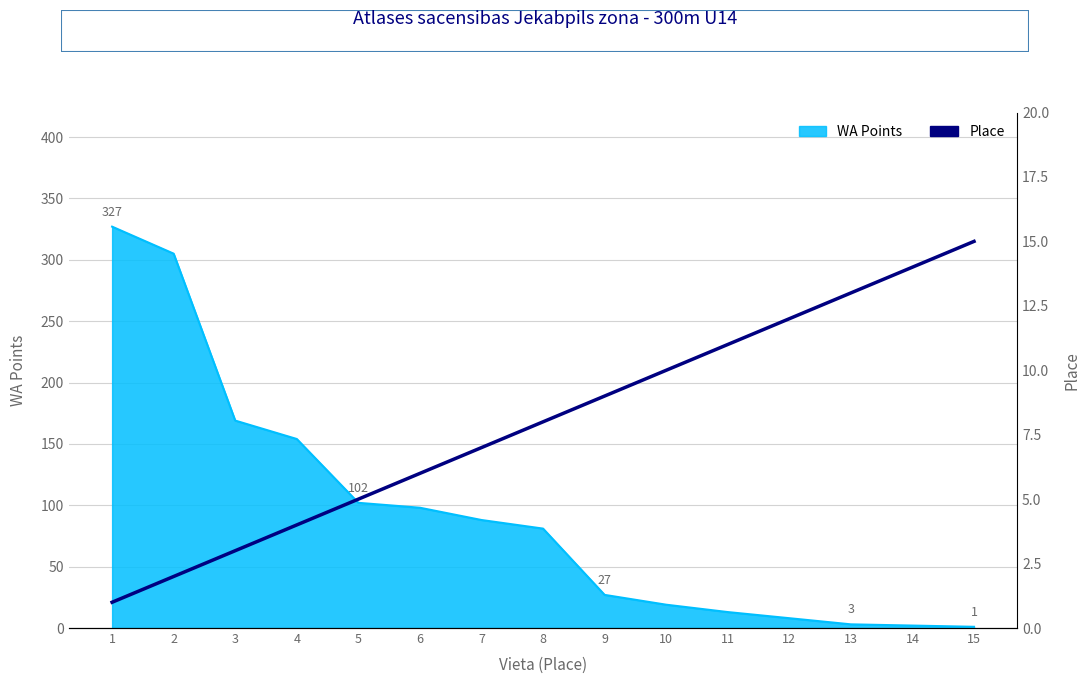

The value at 1 is 1. True or false?

False